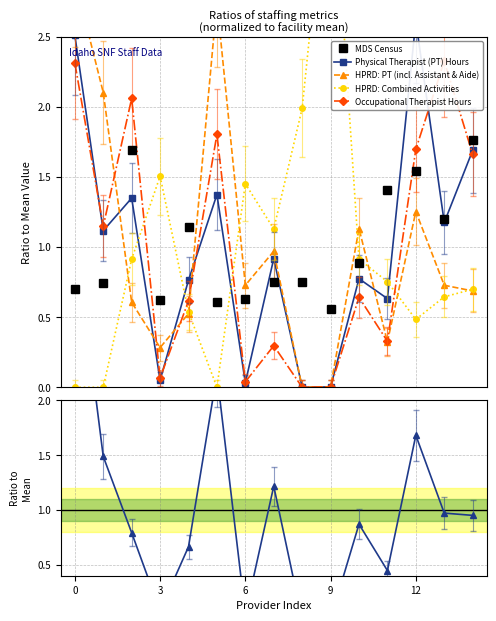

What is the maximum value for MDS Census?

1.8